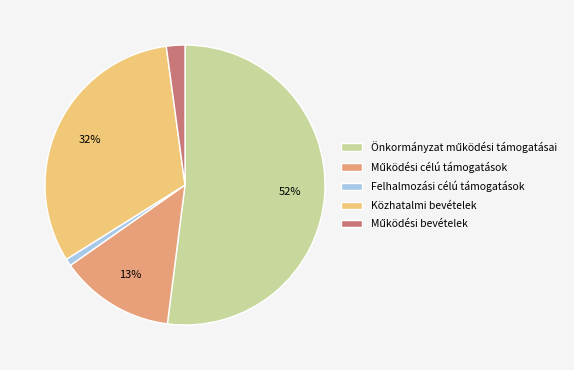

Which category has the smallest portion of the pie?

Felhalmozási célú támogatások